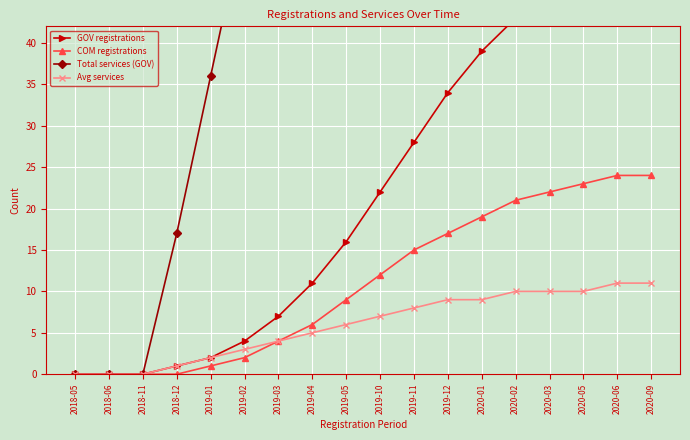

Between 2019-04 and 2020-05, which series saw the biggest shift?

Total services (GOV)